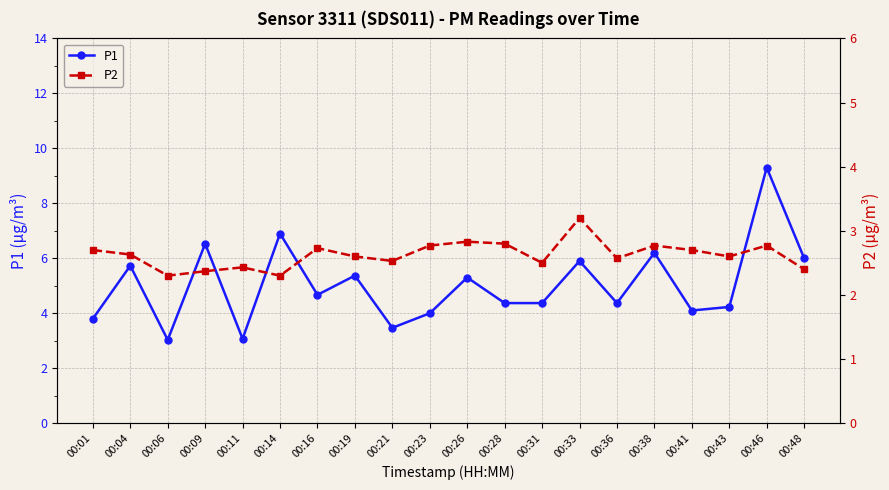

The value of P2 at 00:16 is 2.7. True or false?

True